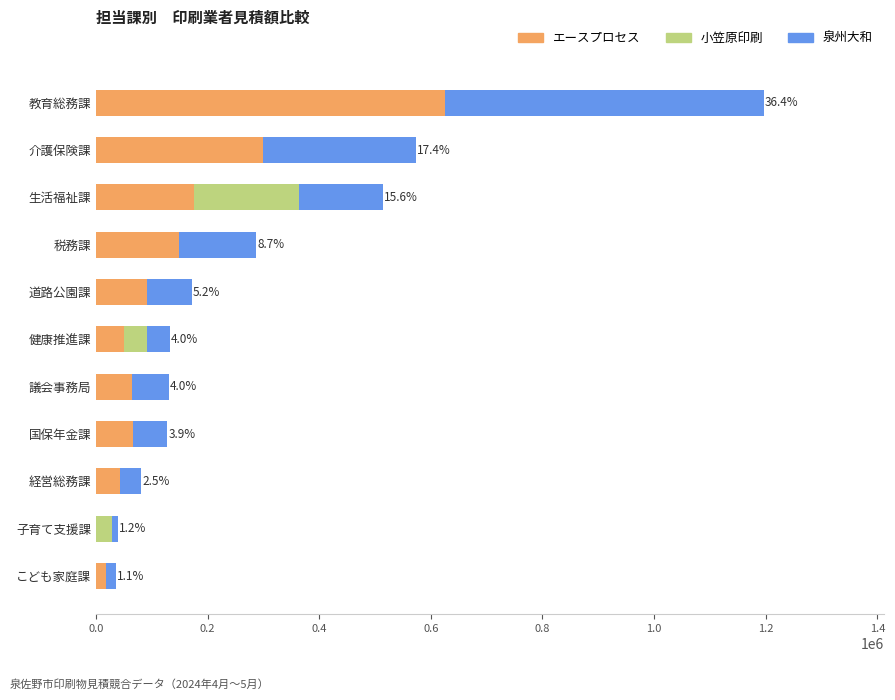

What is the highest value of the エースプロセス series?

625600